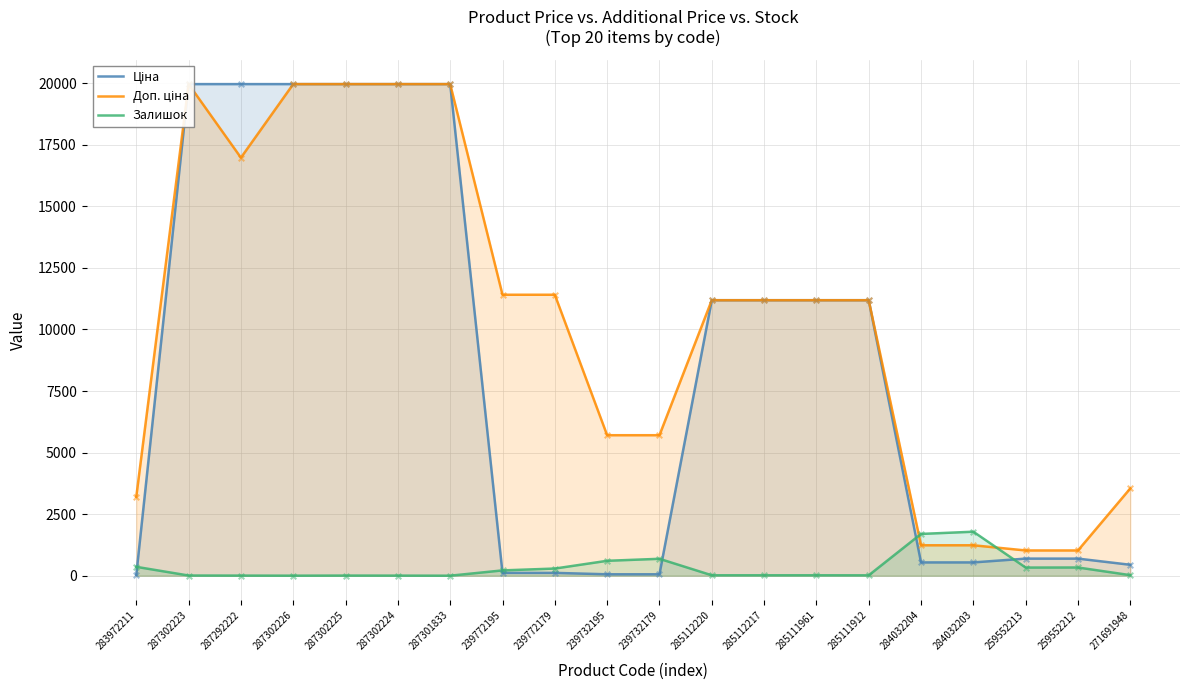

Which series contains the highest Y value?

Ціна